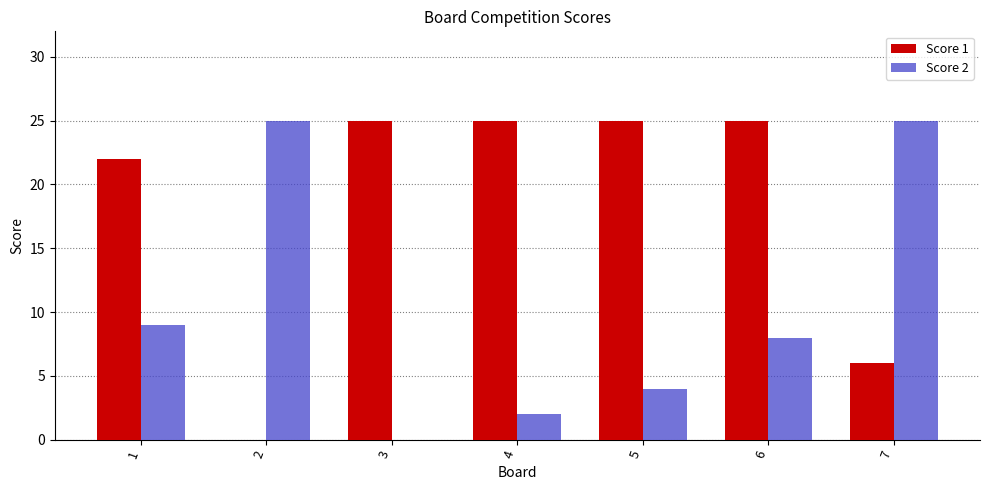

What is the total value across all series at 1?

31